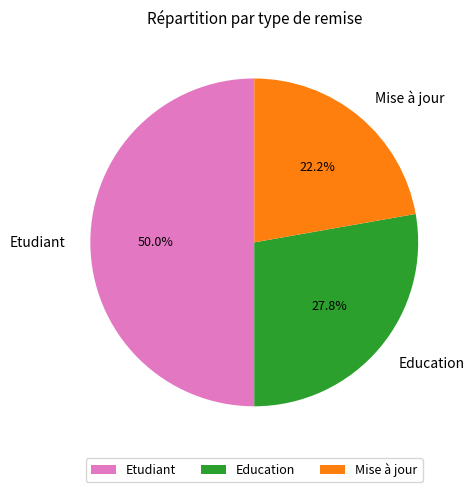

What is the ratio of the value at Mise à jour to the value at Etudiant?

0.4